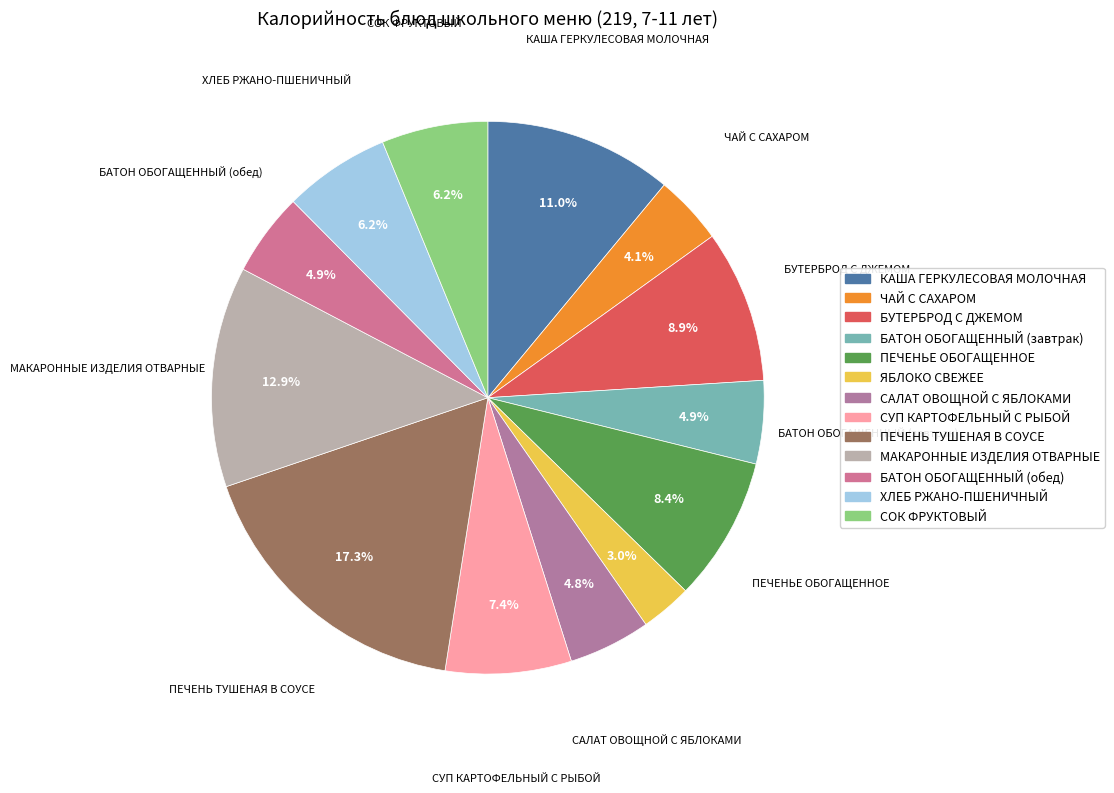

Does БАТОН ОБОГАЩЕННЫЙ (обед) account for over 50% of the chart?

No